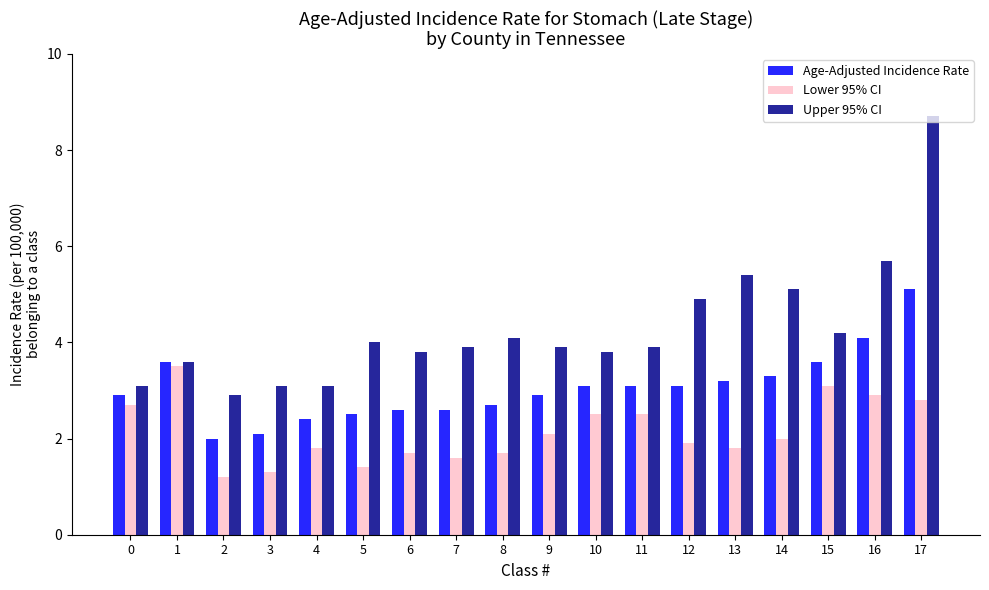

What is the difference between the maximum and minimum values in the Upper 95% CI series?

5.8